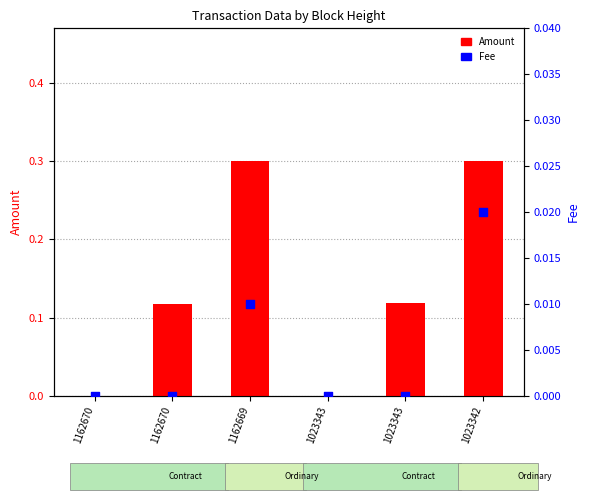

What are all the series names shown in the legend?

Amount, Fee